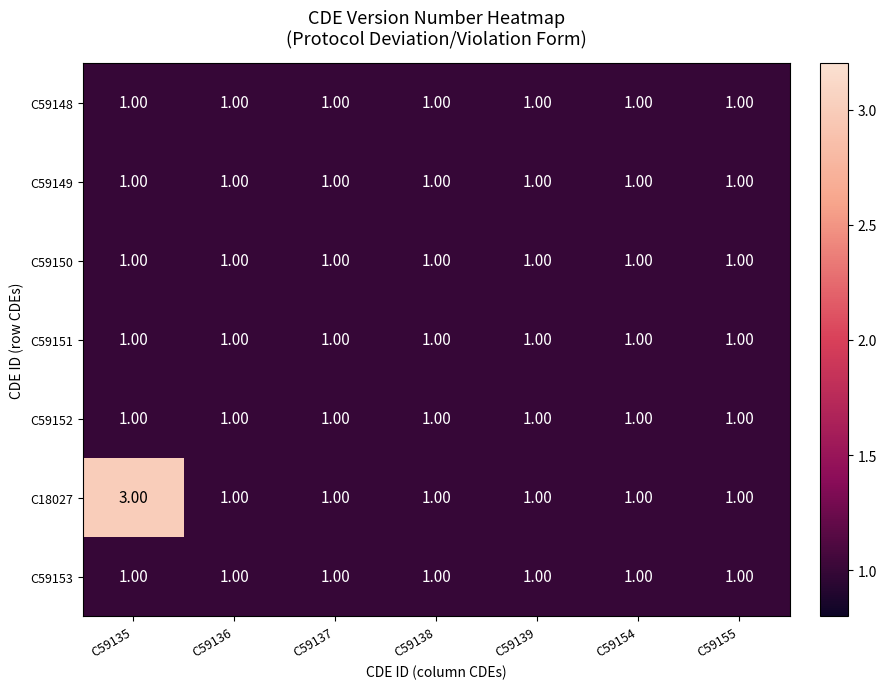

What is the sum of all C59148 values?

7